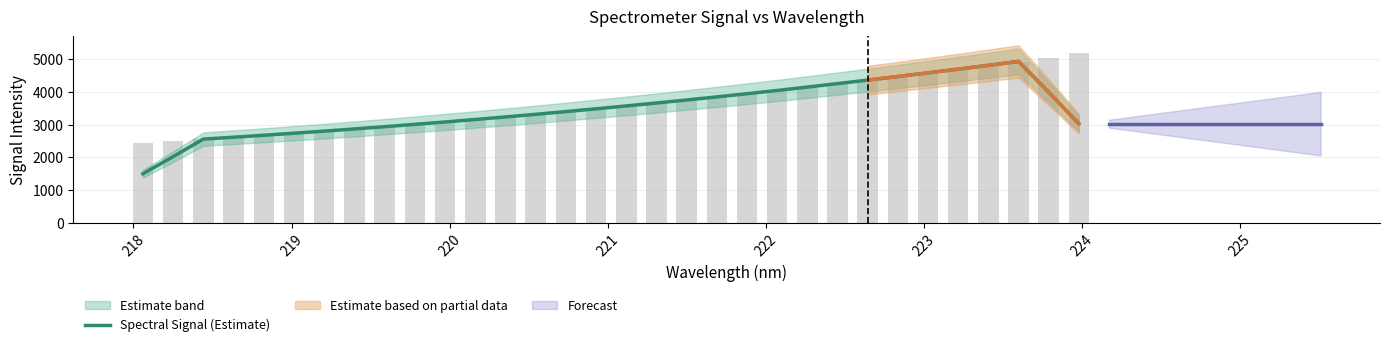

How many values are below 3481?

16